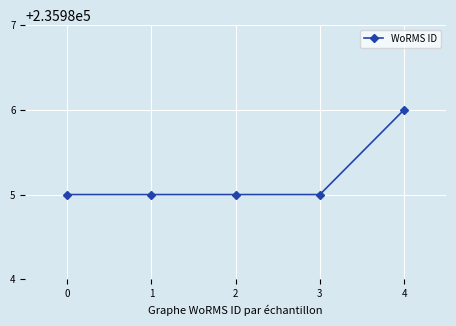

Reading right to left, what are all the values shown in this chart?

4=235986	3=235985	2=235985	1=235985	0=235985